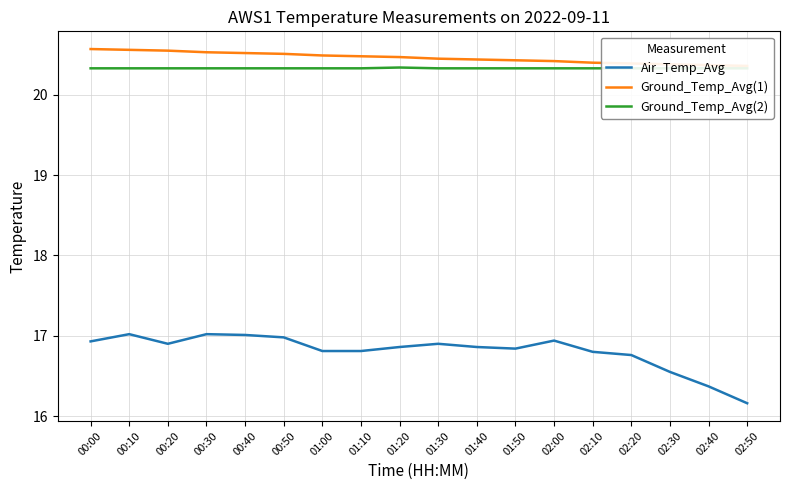

What position from the right is 01:00?

12